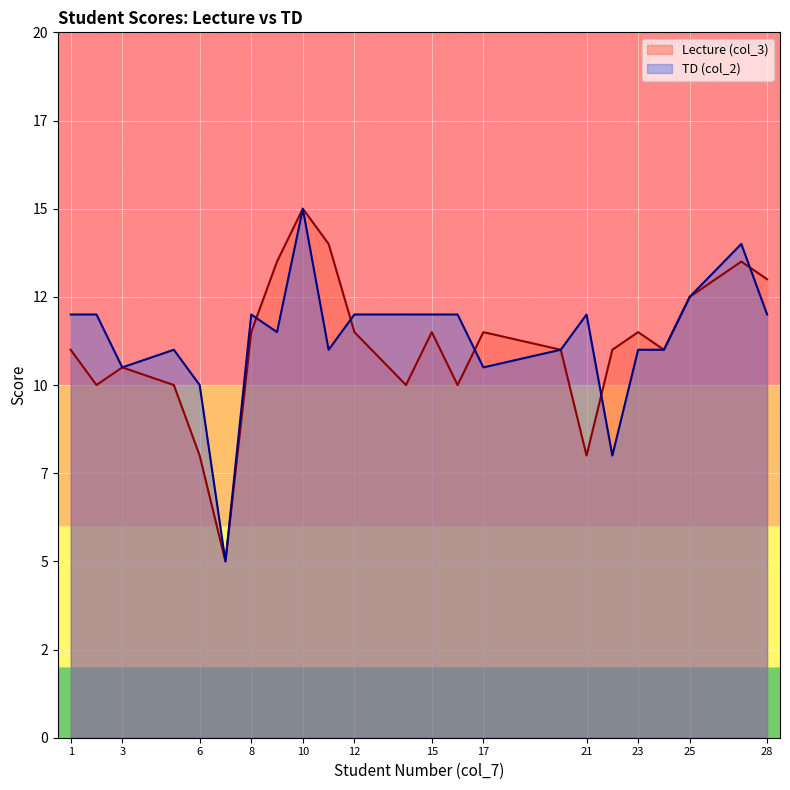

Where is TD (col_2) nearest to the value 10?

6